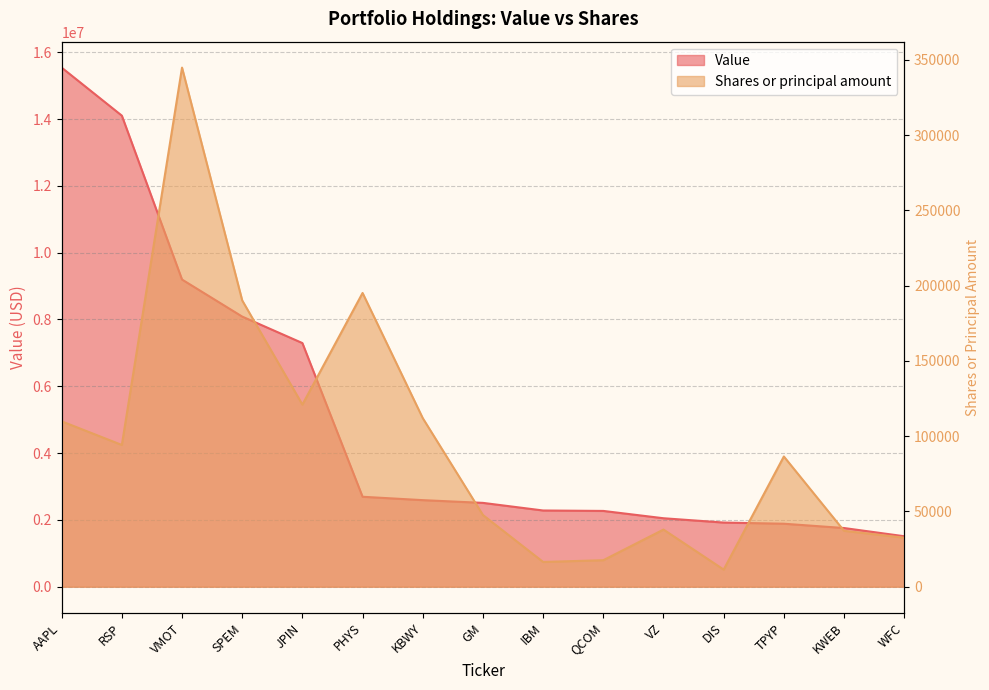

At which label does Value reach its peak?

AAPL